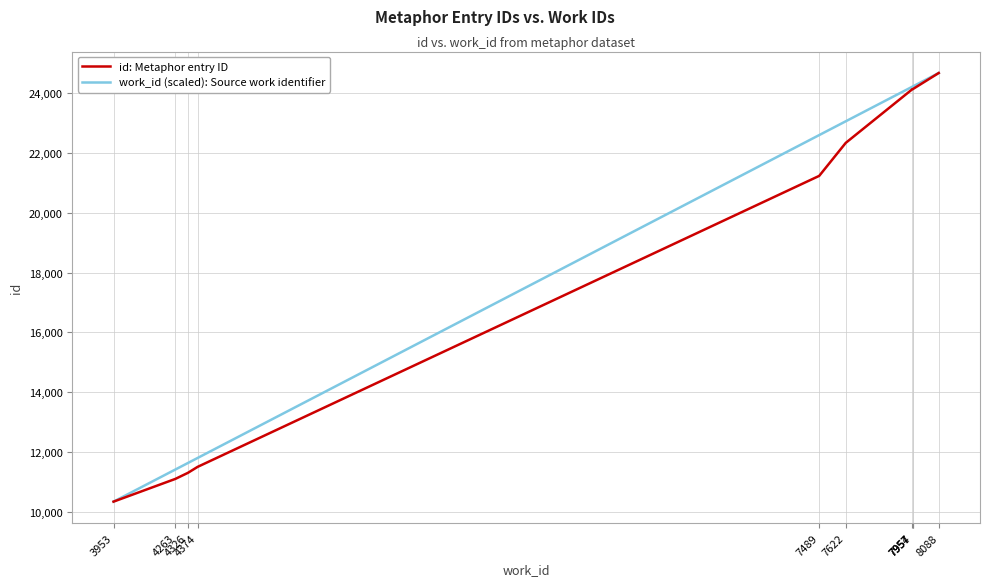

Does the chart have visible grid lines?

Yes